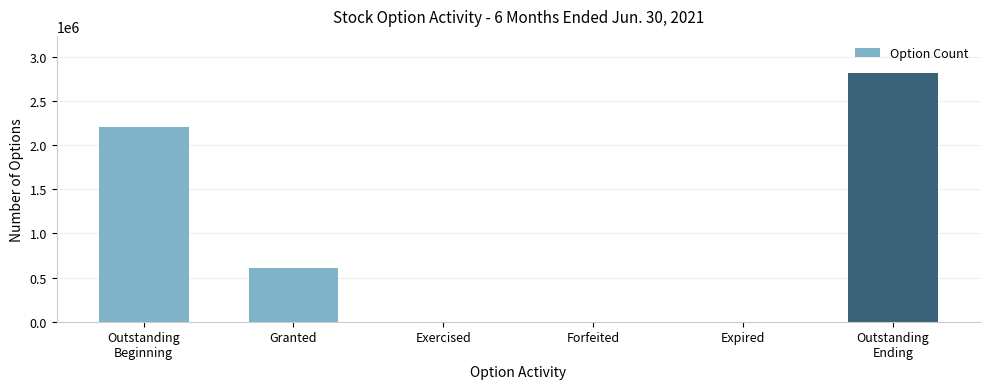

What is the greatest value displayed?

2811736